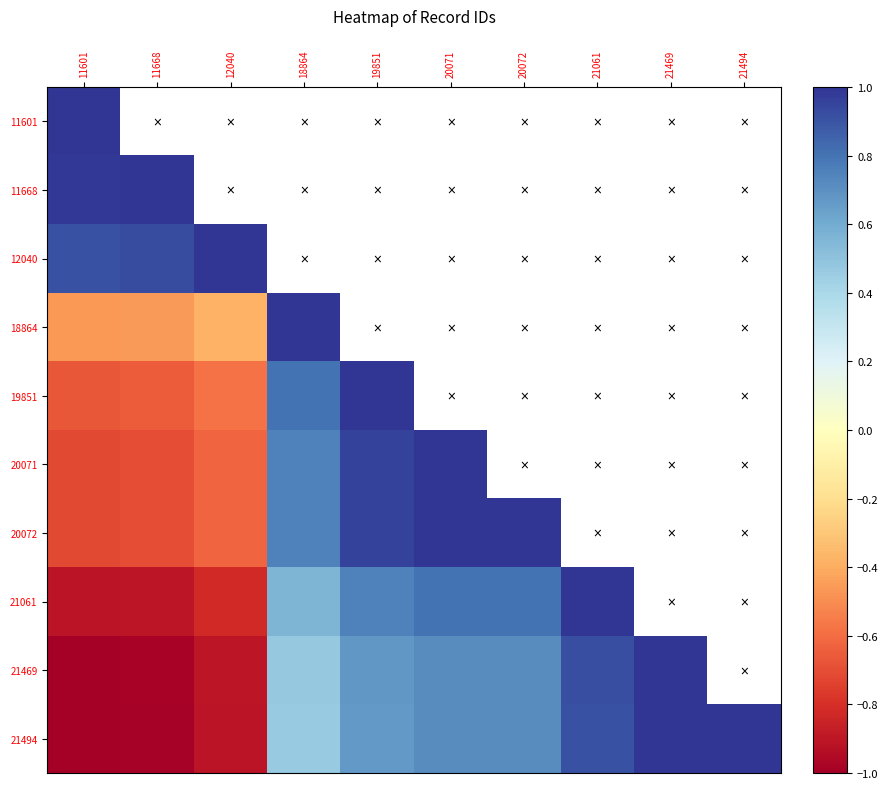

At which label is 20071 closest to 0?

12040